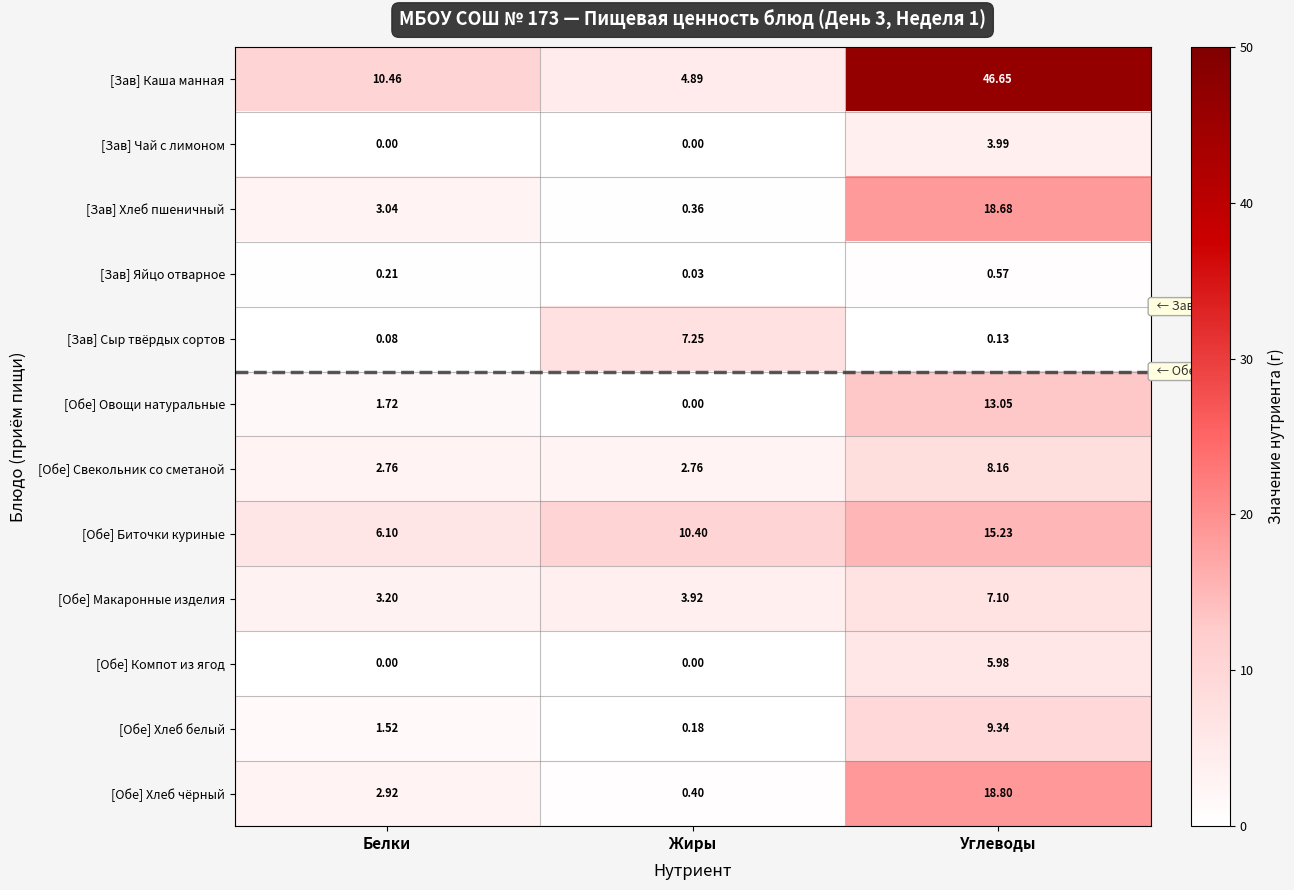

Which series changed the most between Белки and Жиры?

[Зав] Сыр твёрдых сортов